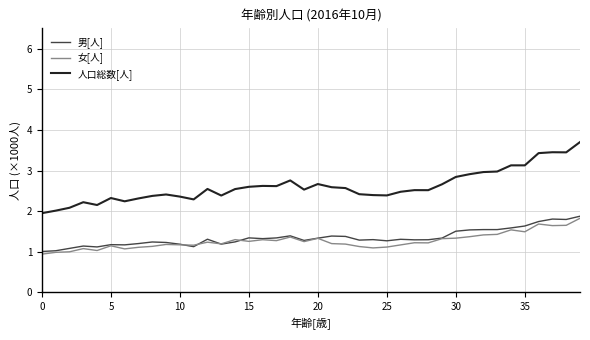

Which series has the largest total across all categories?

人口総数[人]